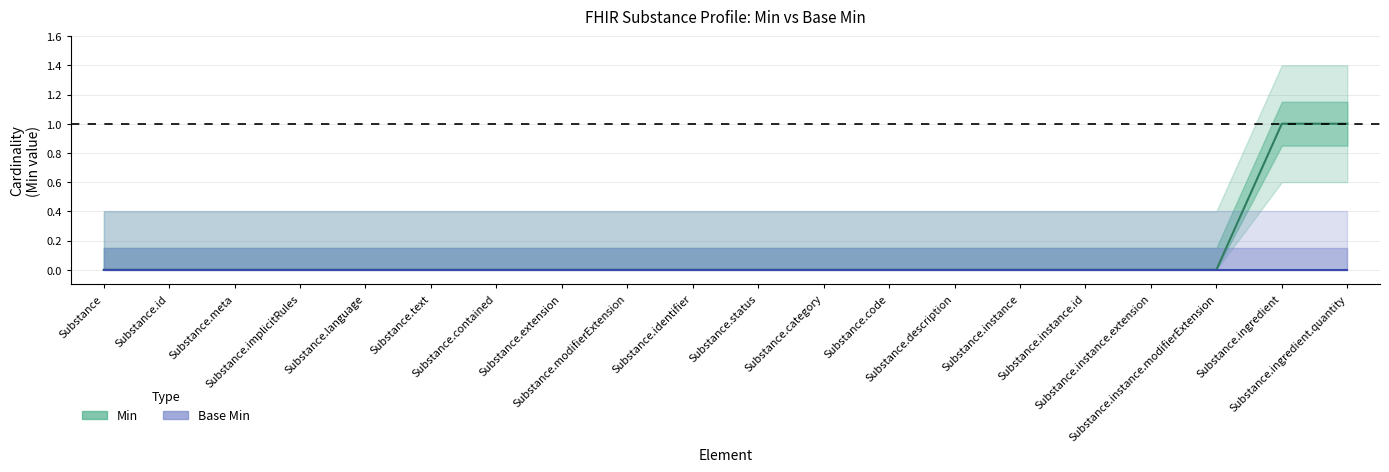

Rank the categories by Base Min value from lowest to highest.

Substance, Substance.id, Substance.meta, Substance.implicitRules, Substance.language, Substance.text, Substance.contained, Substance.extension, Substance.modifierExtension, Substance.identifier, Substance.status, Substance.category, Substance.code, Substance.description, Substance.instance, Substance.instance.id, Substance.instance.extension, Substance.instance.modifierExtension, Substance.ingredient, Substance.ingredient.quantity